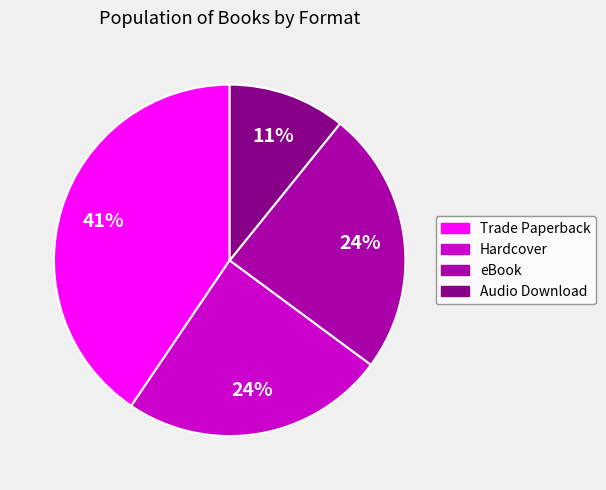

To the nearest percent, what percentage of the pie is Audio Download?

11%